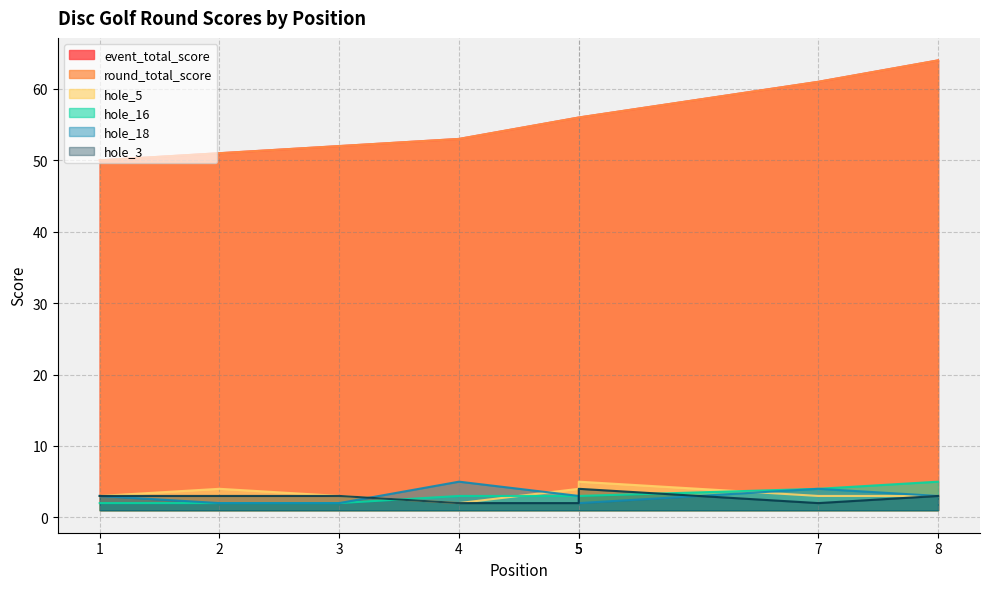

Reading left to right, transcribe all the data shown in this chart.

event_total_score: 50	51	52	53	56	56	61	64
round_total_score: 50	51	52	53	56	56	61	64
hole_5: 3	4	3	2	4	5	3	3
hole_16: 2	2	2	3	3	3	4	5
hole_18: 3	2	2	5	3	2	4	3
hole_3: 3	3	3	2	2	4	2	3